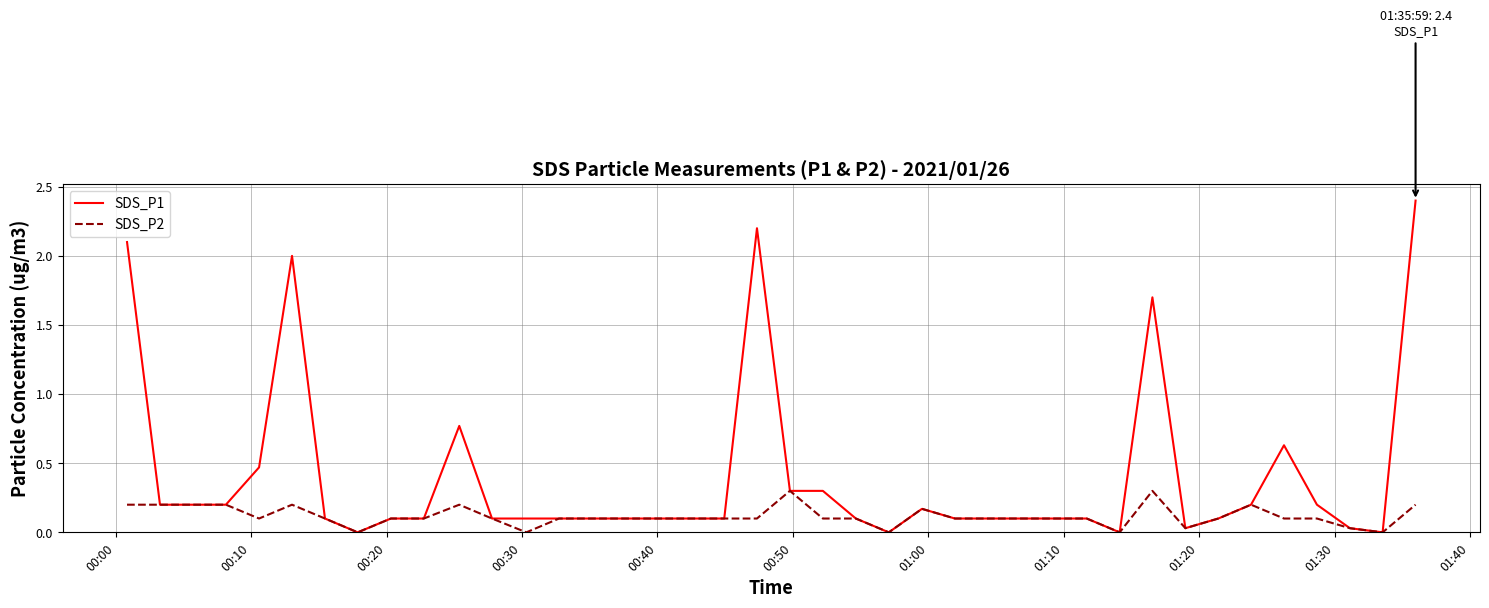

What is the maximum value for SDS_P1?

2.4